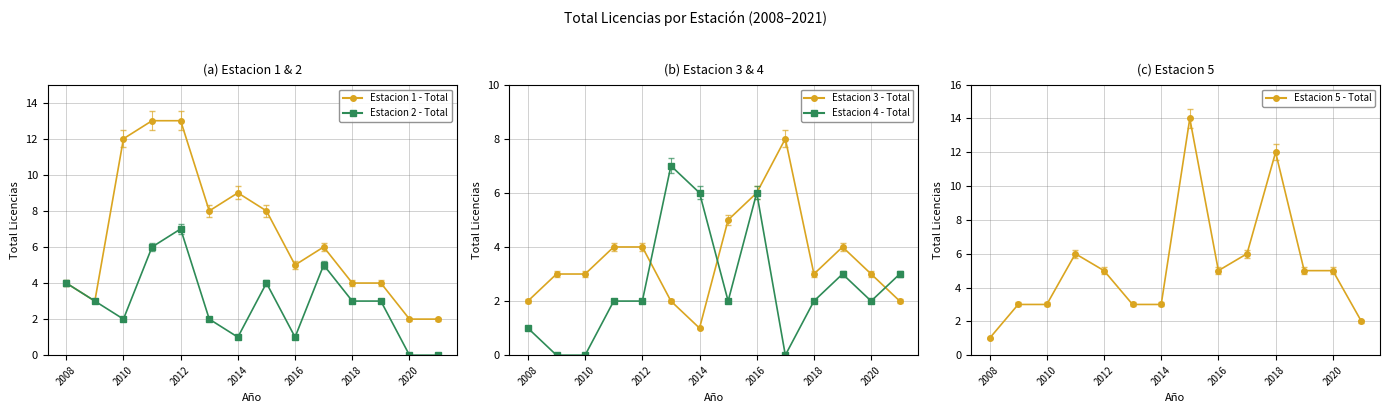

Is it true that Estacion 5 - Total equals 6 at 2018?

False